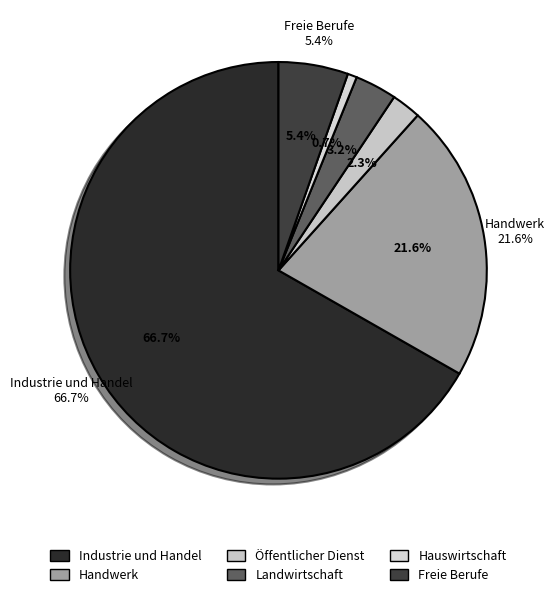

To the nearest percent, what is the average slice percentage?

17%